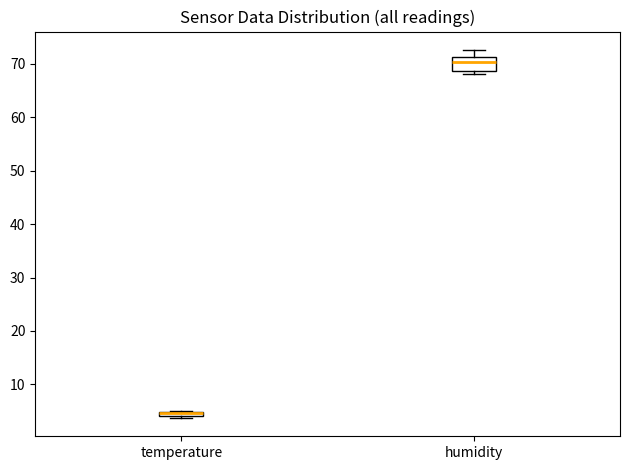

Where does the median line of the box for humidity sit on the y-axis? The values are not printed on the chart, so give them approximately, as read against the axis.

70